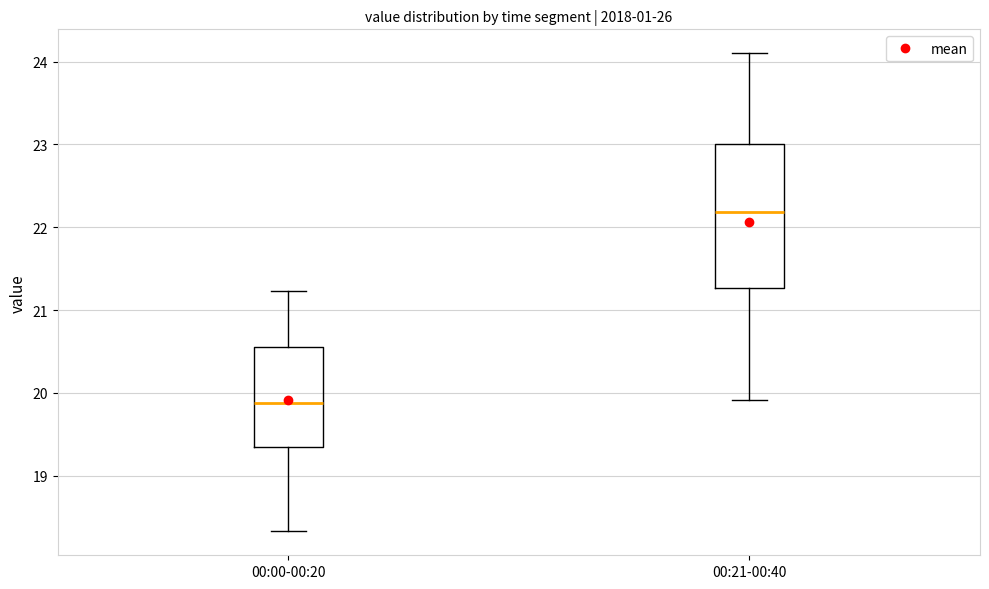

Reading left to right, transcribe this box plot: for each box, give where its median line is, the range the box spans, and where its two whiskers end, as read against the y-axis. The values are not printed on the chart, so give them approximately, as read against the axis.

00:00-00:20: median 19.9, box 19.4 to 20.6, whiskers 18.3 to 21.2
00:21-00:40: median 22.2, box 21.3 to 23.0, whiskers 19.9 to 24.1